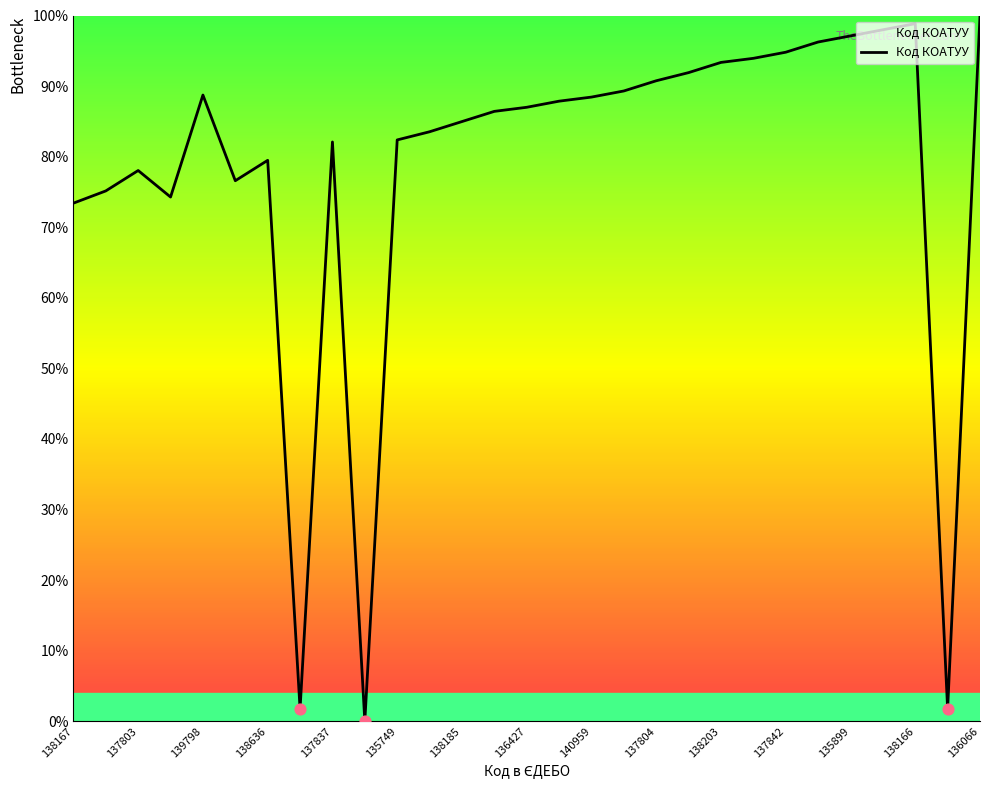

What is the greatest value displayed?

100.0